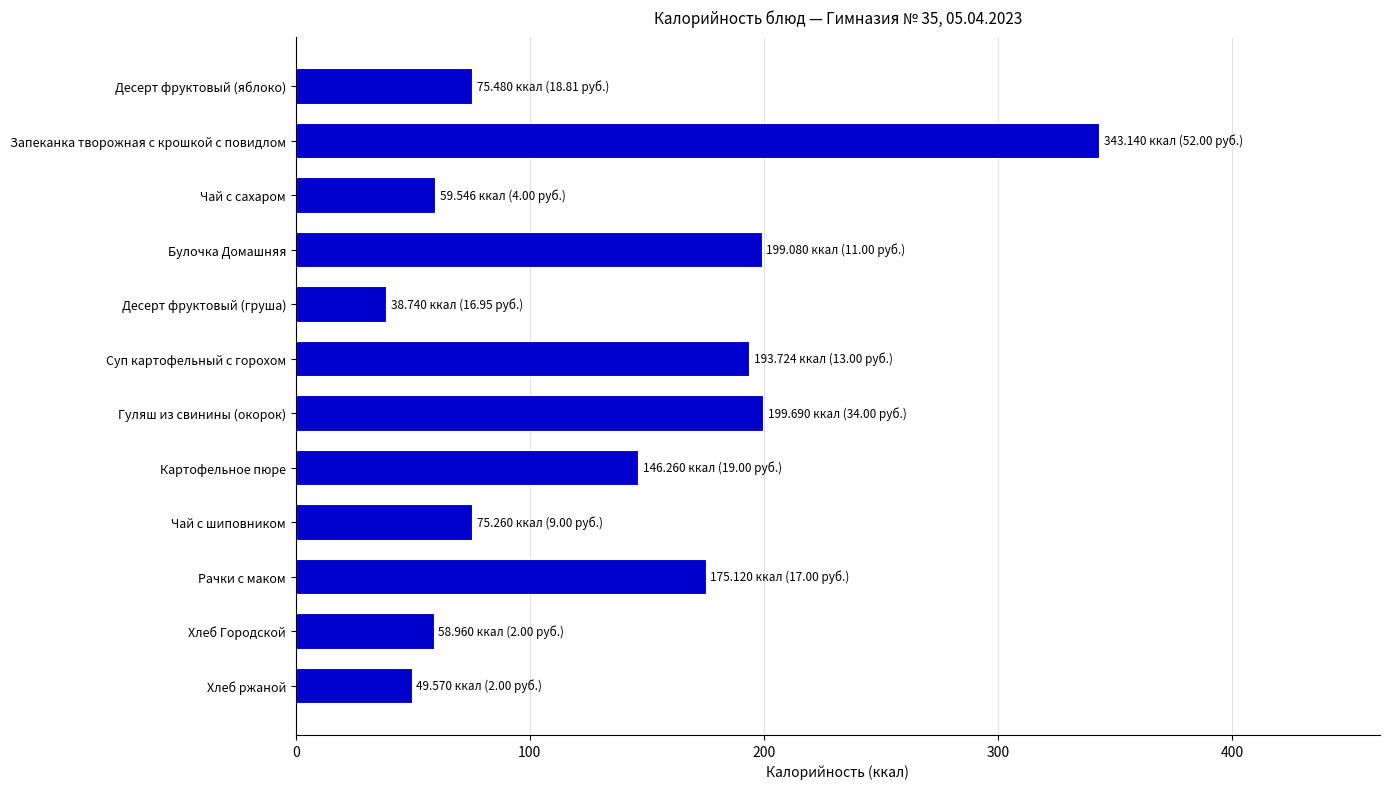

What is the label of the 4th bar from the top?

Булочка Домашняя